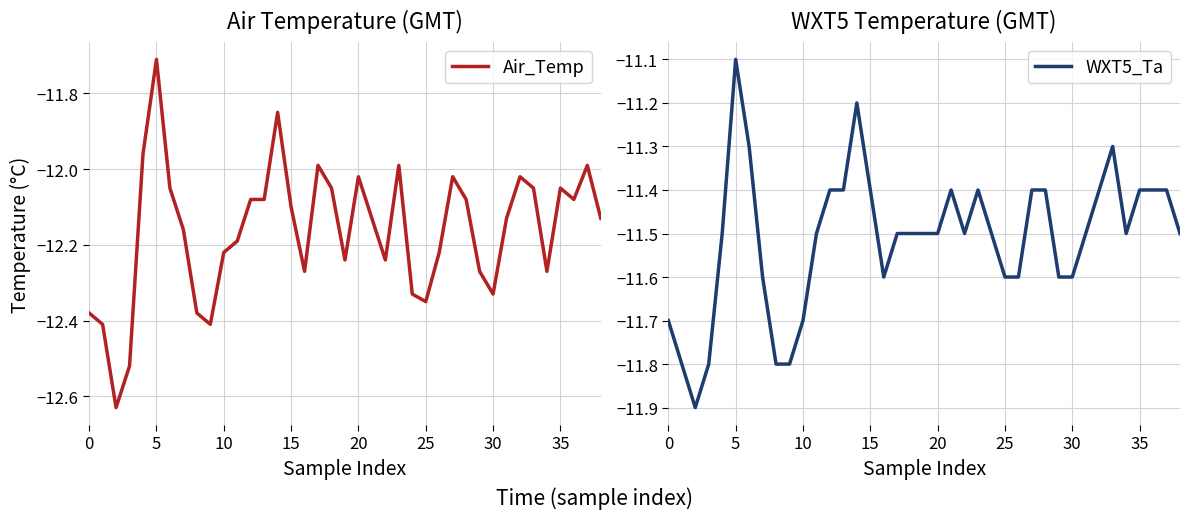

What is the highest value of the Air_Temp series?

-11.7